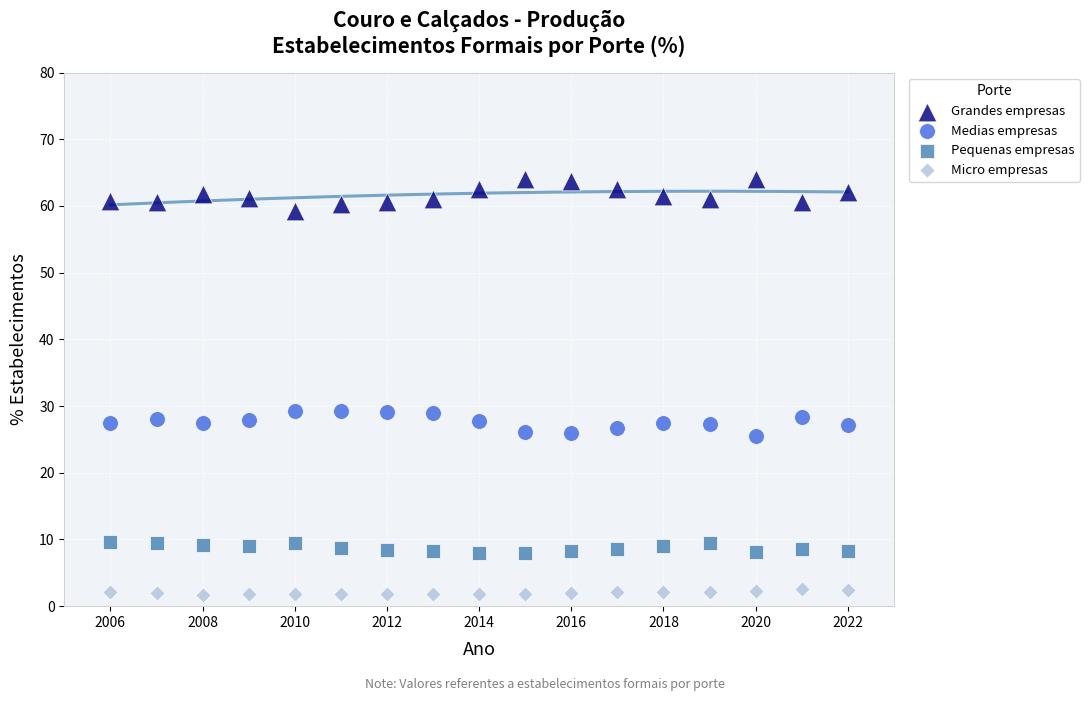

Which series contains the highest Y value?

Grandes empresas